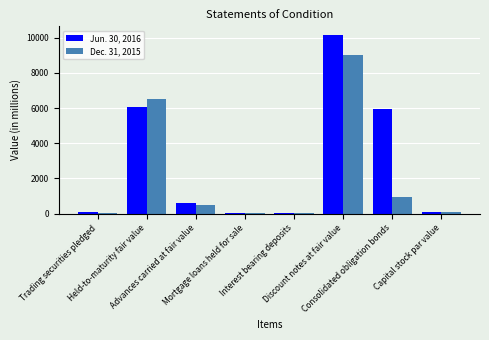

What is the total value across all series at Mortgage loans held for sale?

90